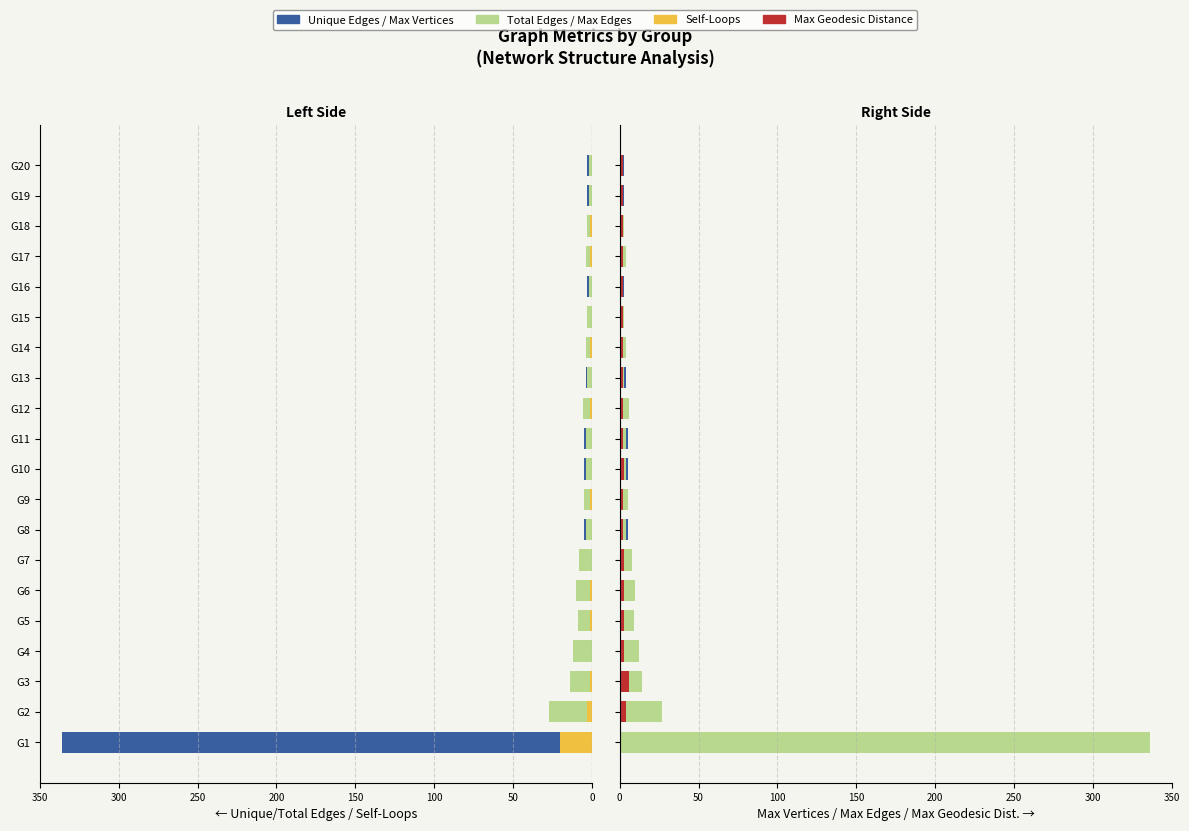

What are all the series names shown in the legend?

Unique Edges, Total Edges, Self-Loops, Max Vertices, Max Edges, Max Geodesic Dist.